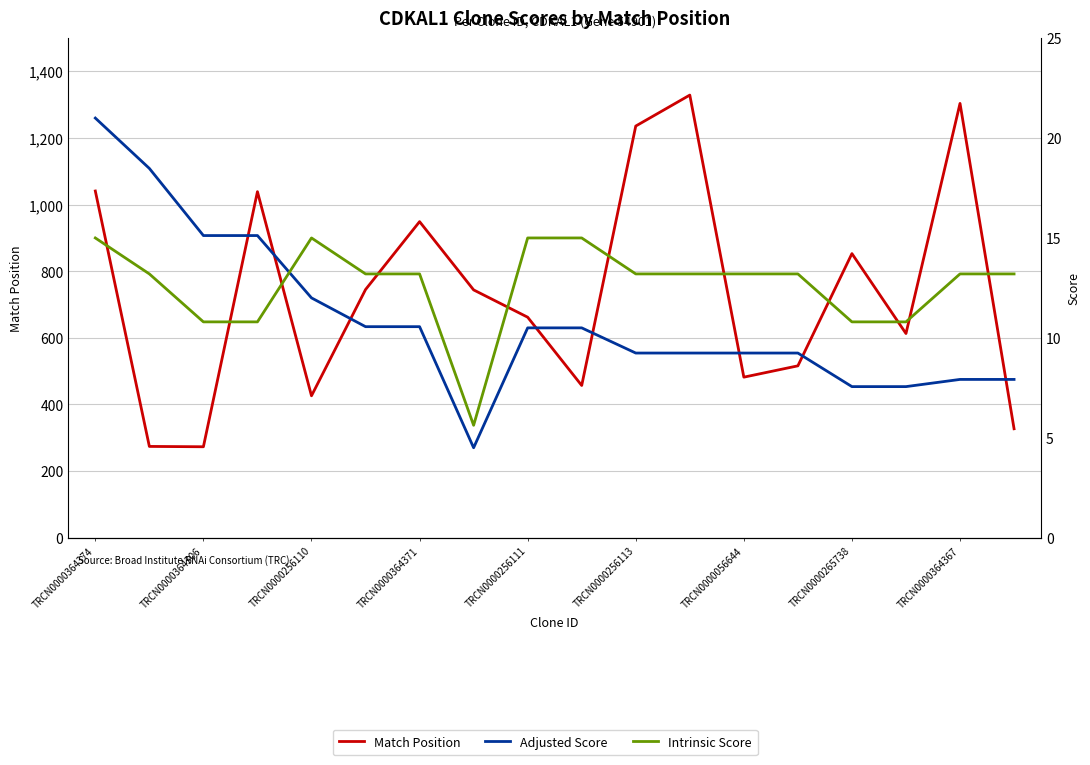

How many values in the Match Position series are below 744?

9